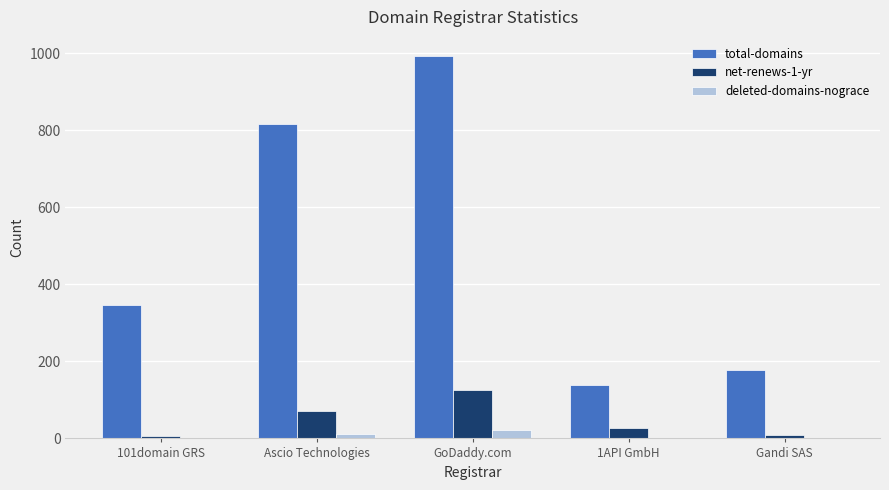

At which category does the chart reach its peak across all series?

GoDaddy.com